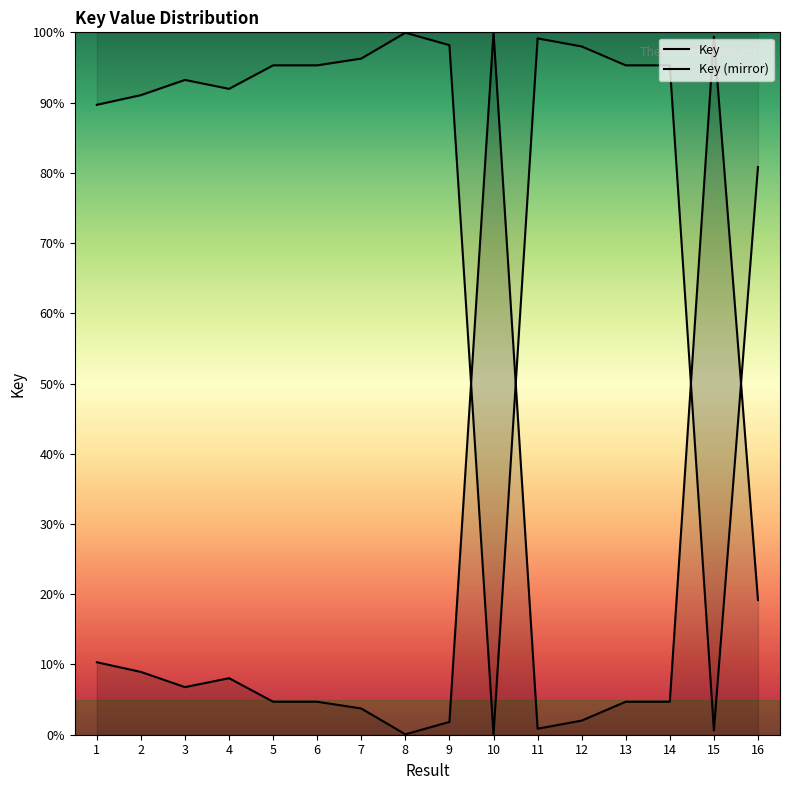

What is the change in value from 3 to 5?

-2.1